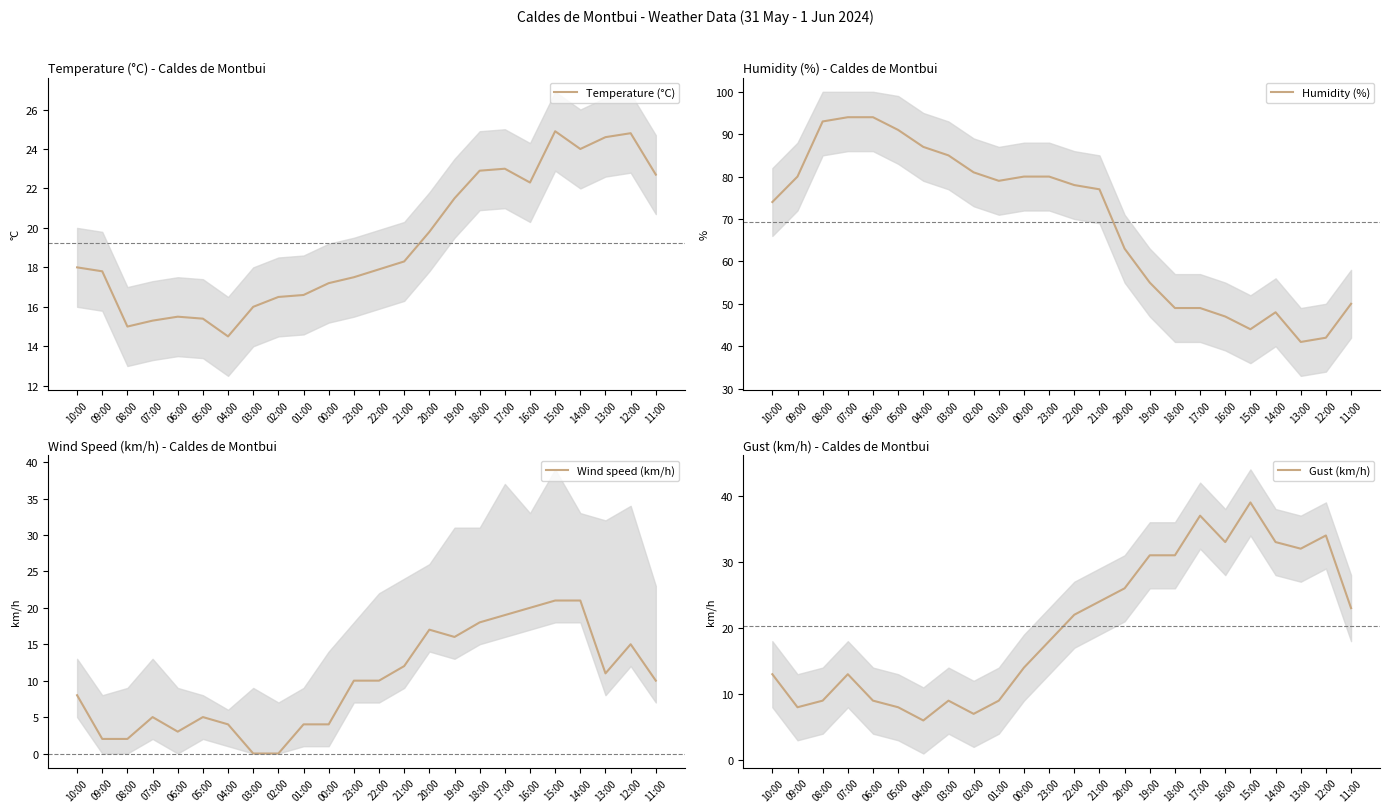

Reading left to right, list all the values displayed in this chart.

Temperature (°C): 18.0	17.8	15.0	15.3	15.5	15.4	14.5	16.0	16.5	16.6	17.2	17.5	17.9	18.3	19.8	21.5	22.9	23.0	22.3	24.9	24.0	24.6	24.8	22.7
Humidity (%): 74.0	80.0	93.0	94.0	94.0	91.0	87.0	85.0	81.0	79.0	80.0	80.0	78.0	77.0	63.0	55.0	49.0	49.0	47.0	44.0	48.0	41.0	42.0	50.0
Wind speed (km/h): 8.0	2.0	2.0	5.0	3.0	5.0	4.0	0.0	0.0	4.0	4.0	10.0	10.0	12.0	17.0	16.0	18.0	19.0	20.0	21.0	21.0	11.0	15.0	10.0
Gust (km/h): 13.0	8.0	9.0	13.0	9.0	8.0	6.0	9.0	7.0	9.0	14.0	18.0	22.0	24.0	26.0	31.0	31.0	37.0	33.0	39.0	33.0	32.0	34.0	23.0